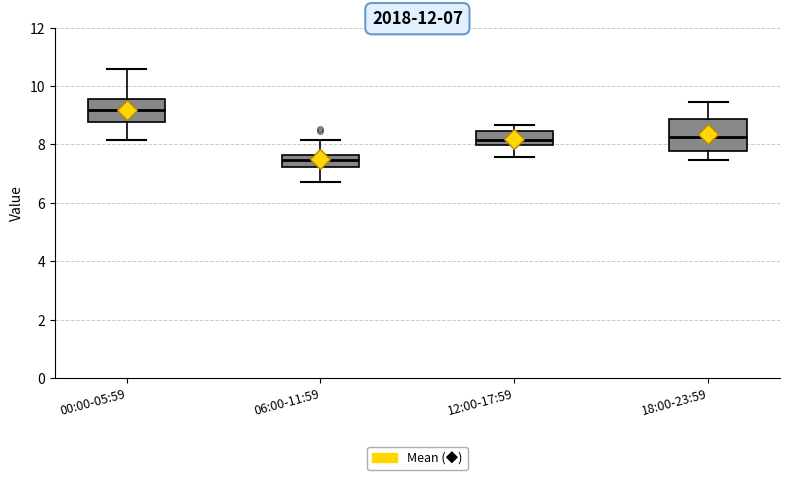

Comparing the boxes themselves (not the whiskers), which one is the tallest?

18:00-23:59